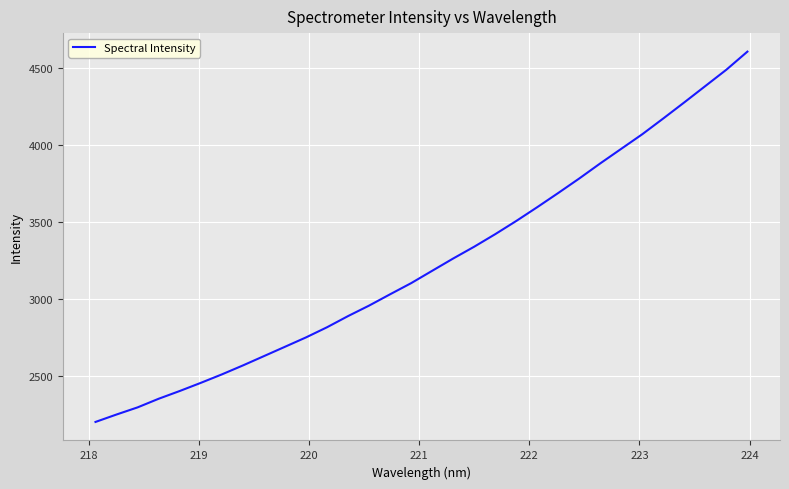

What is the greatest value displayed?

4605.2